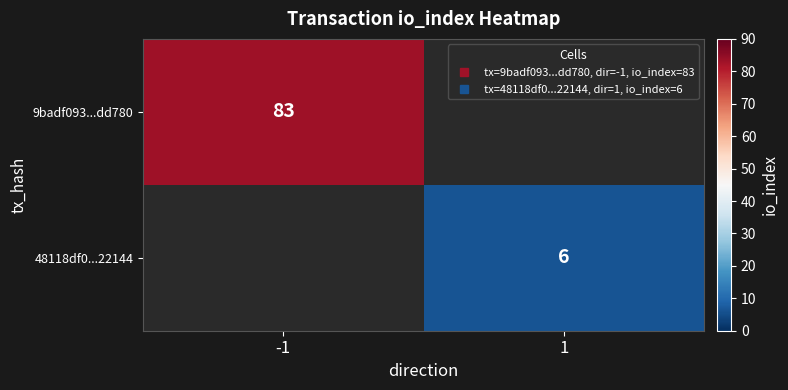

Which category has the lowest value across all series?

1